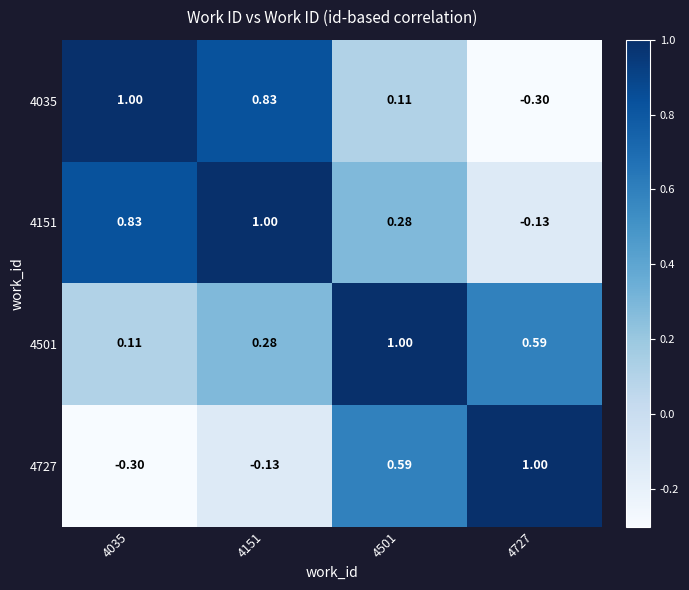

Is the value of 4727 at 4727 greater than the value of 4501 at 4151?

Yes